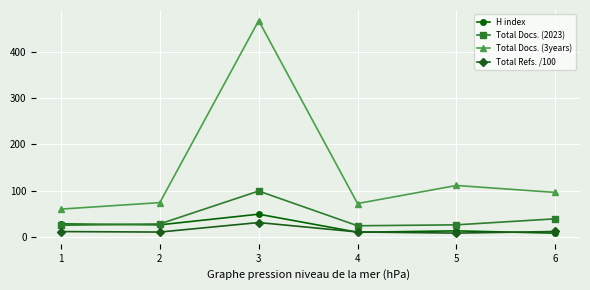

How many lines are shown in the chart?

4